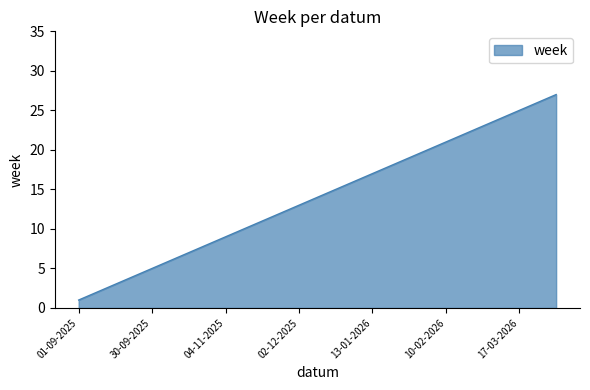

What is the maximum value shown in the chart?

27